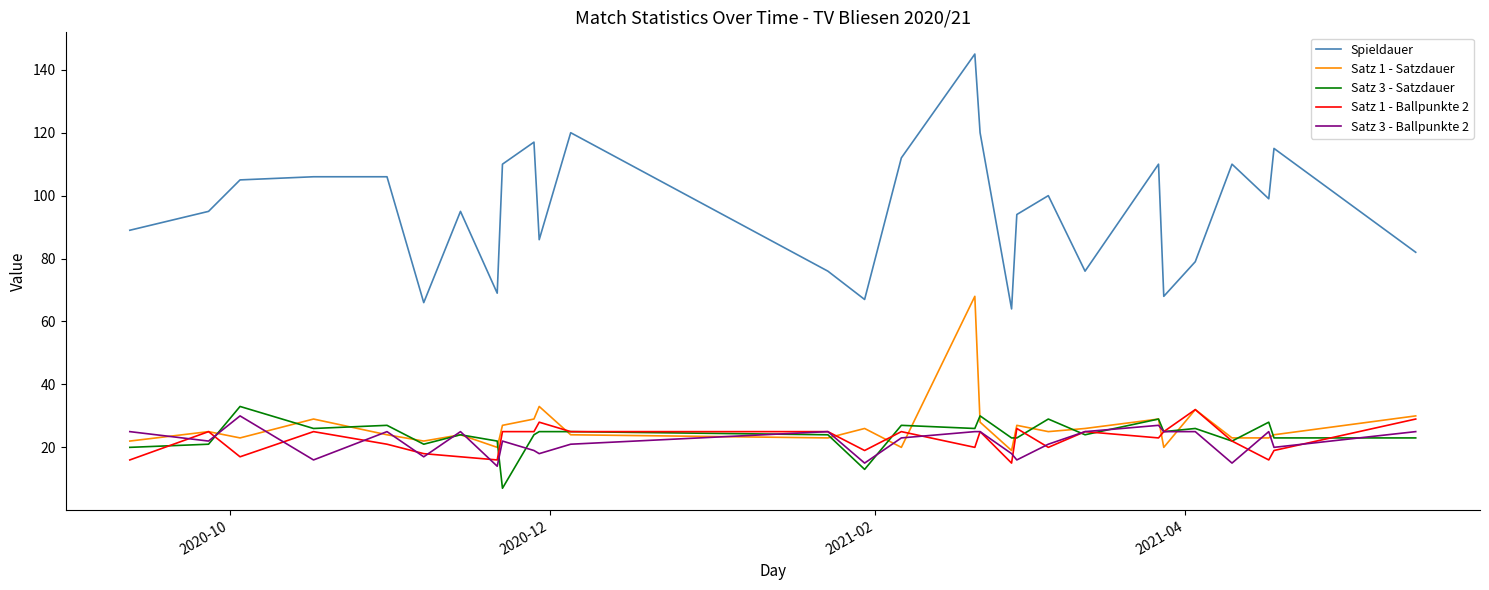

What is the sum of all Satz 3 - Satzdauer values?

670